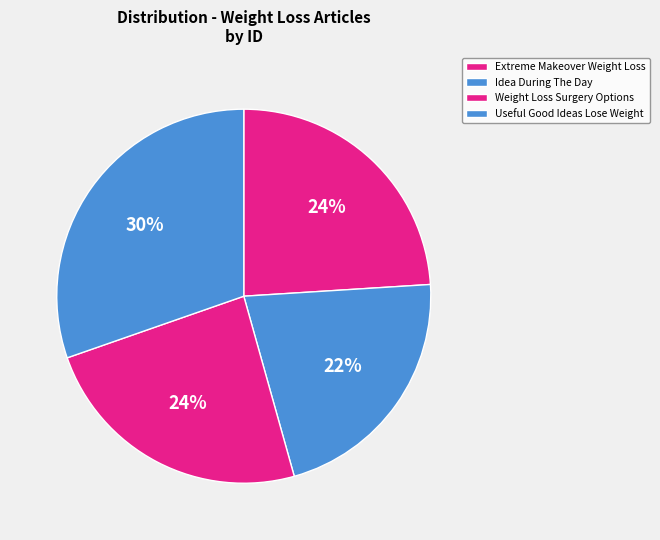

How many slices are in this pie chart?

4